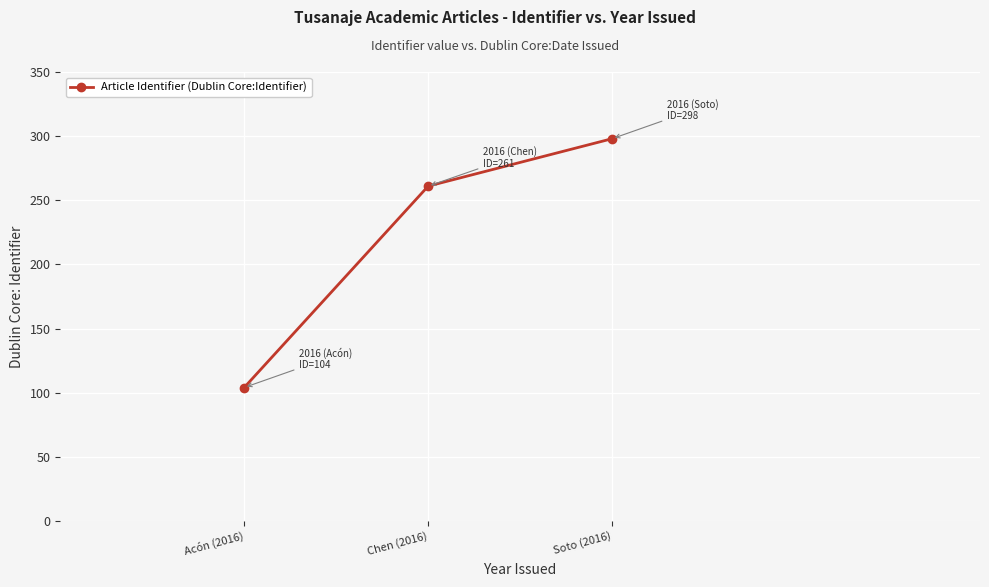

Which label corresponds to the largest value in the chart?

Soto (2016)